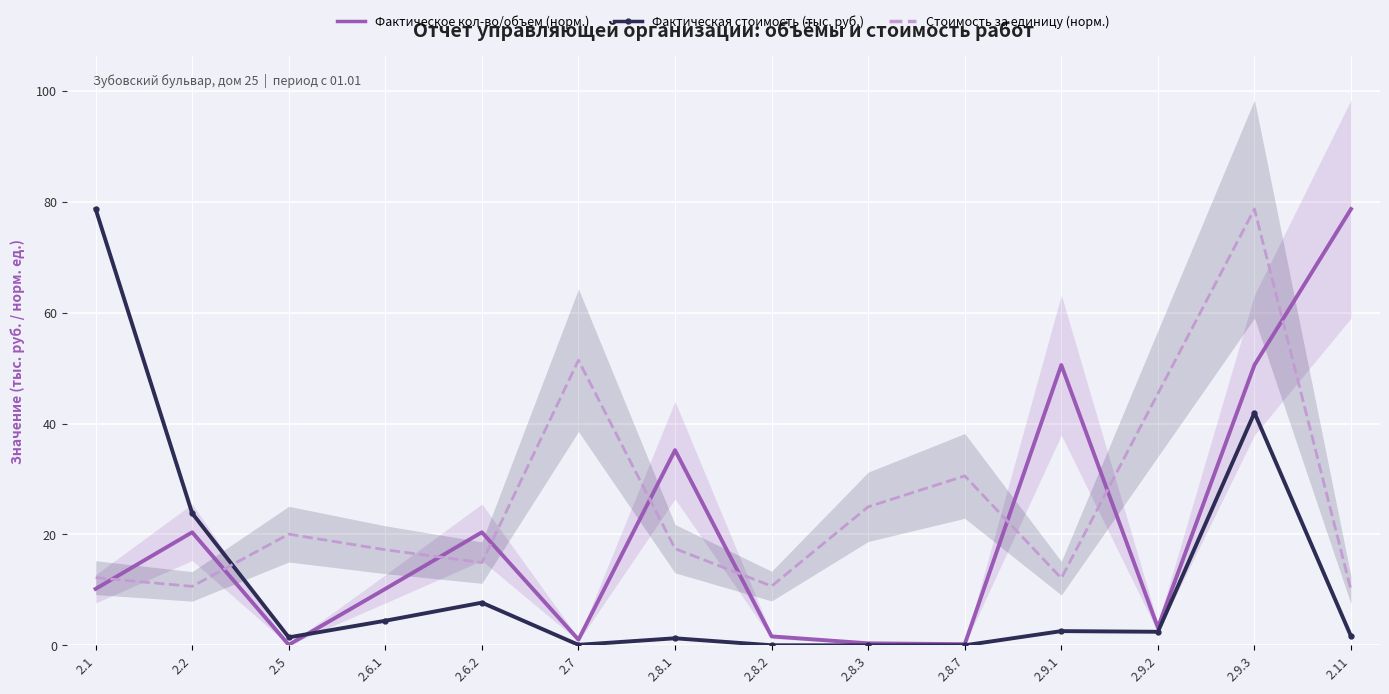

True or false: Стоимость за единицу (норм.) has a value of 33.5 at 2.9.3.

False